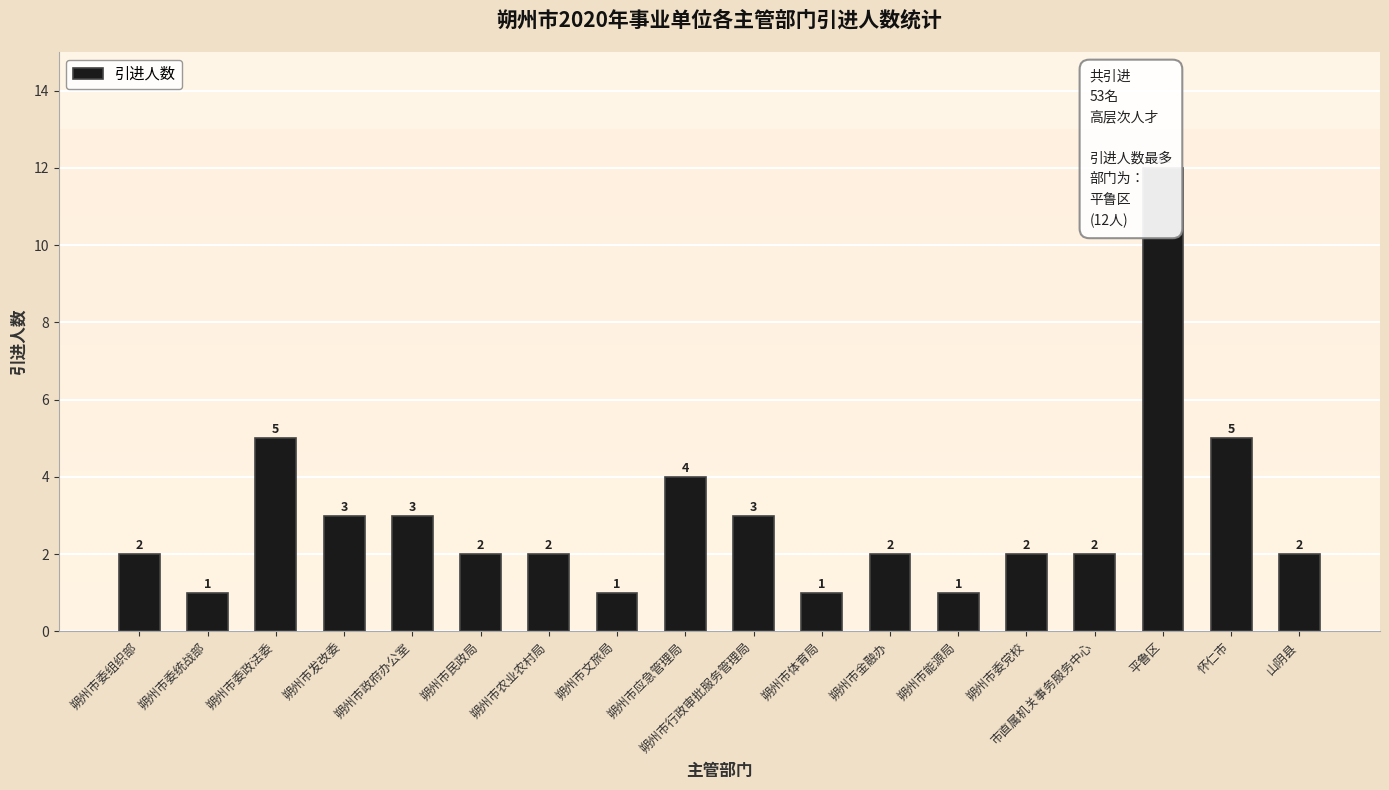

What is the value of the 17th bar from the left?

5